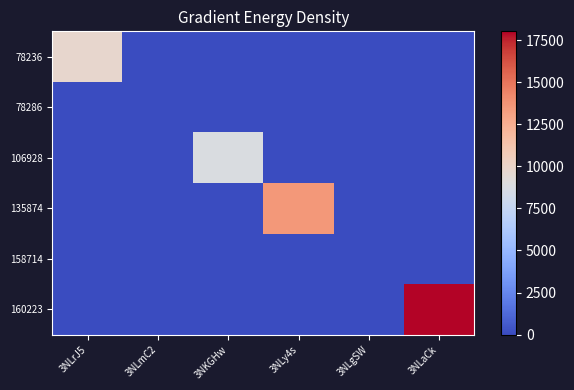

Which series has the largest total across all categories?

160223